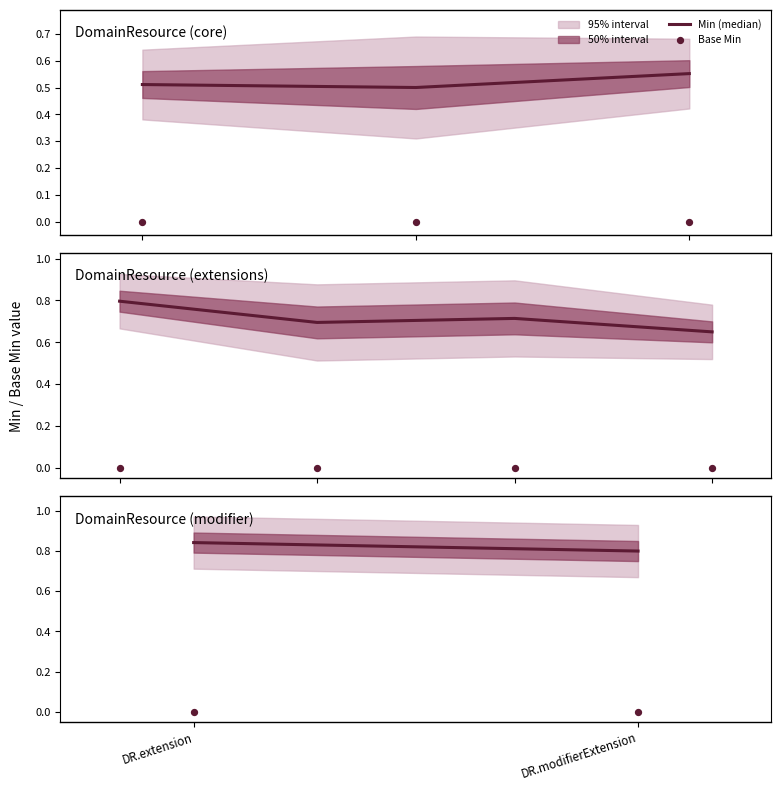

At which category is the sum across all series the highest?

DR.extension